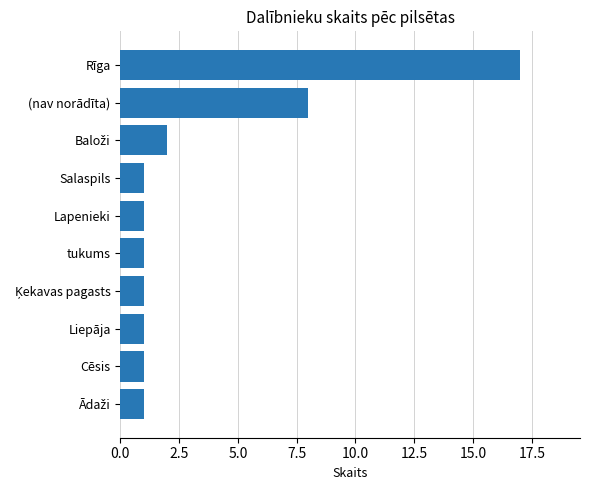

Does the chart contain any negative values?

No